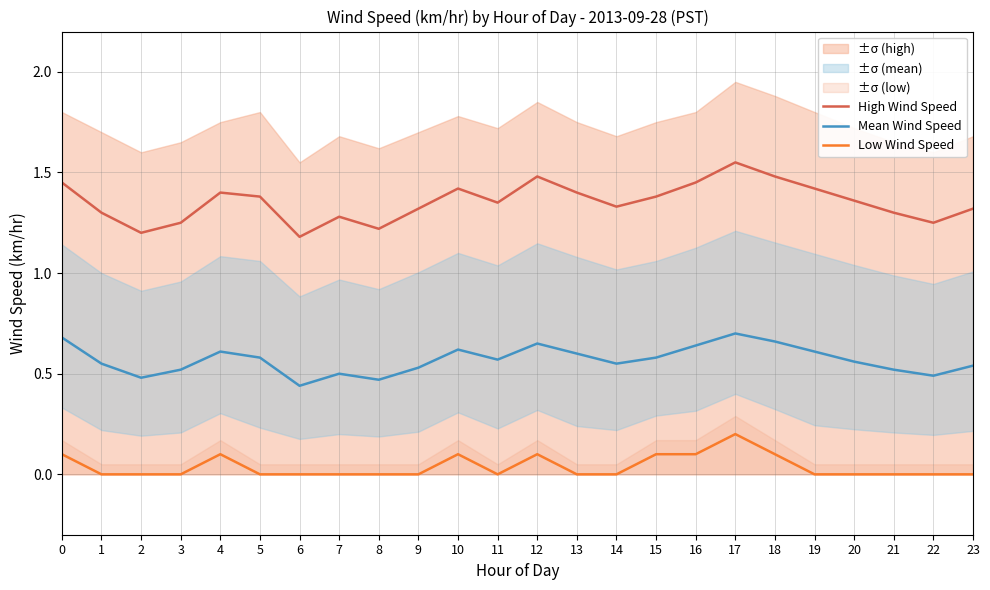

In Mean Wind Speed, how many points are lower than both neighbors (excluding endpoints)?

6